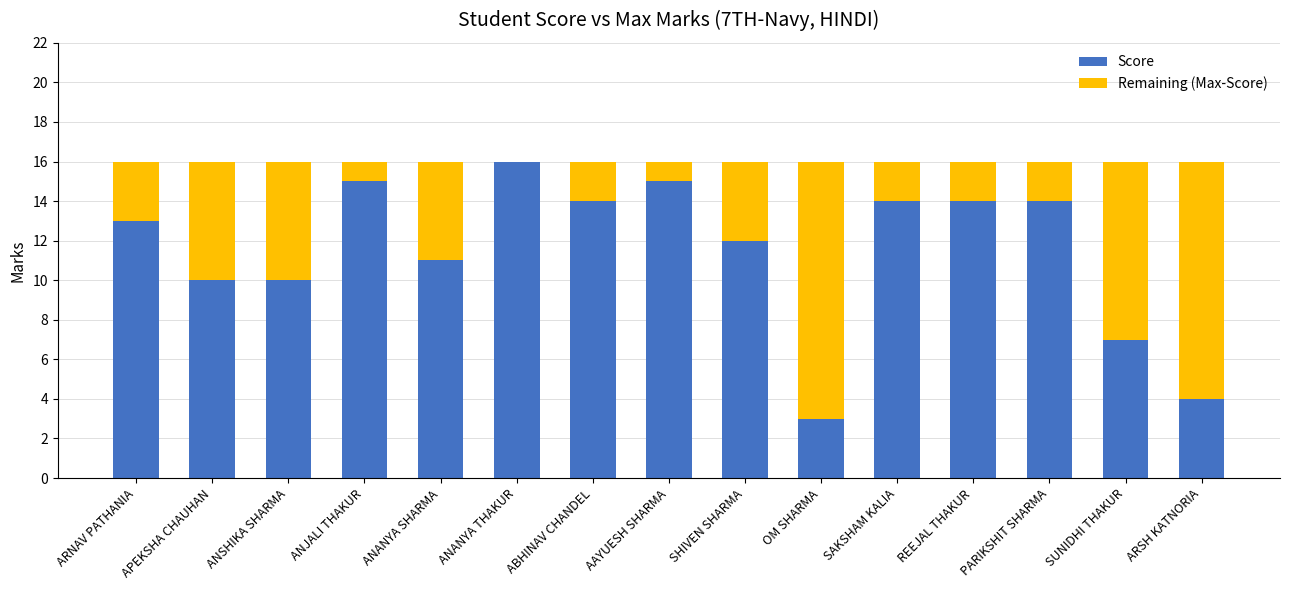

What is the approximate value of Score at ARSH KATNORIA?

4